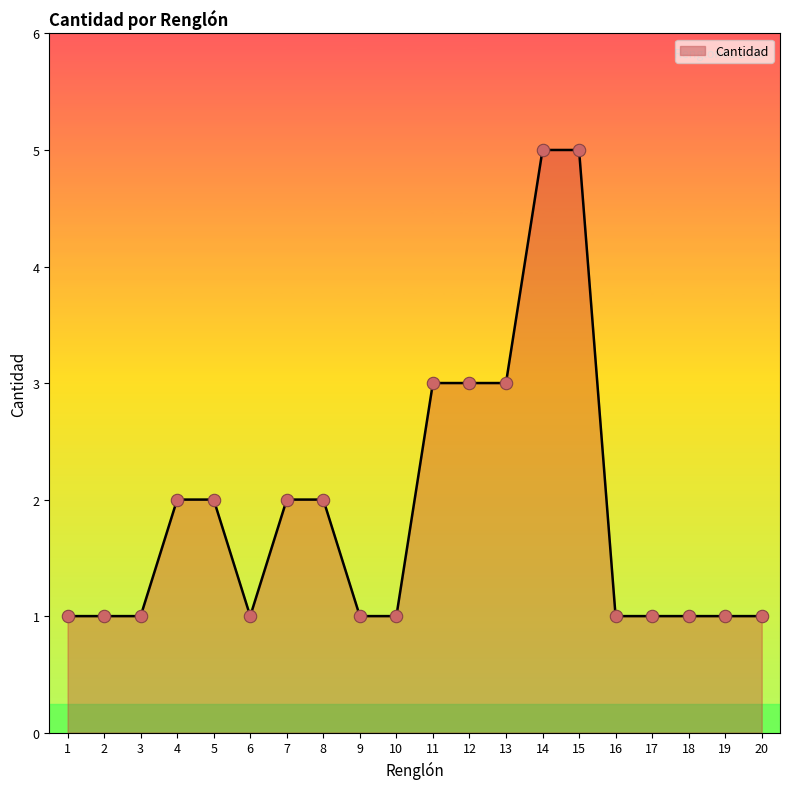

Between 20 and 5, which is larger?

5